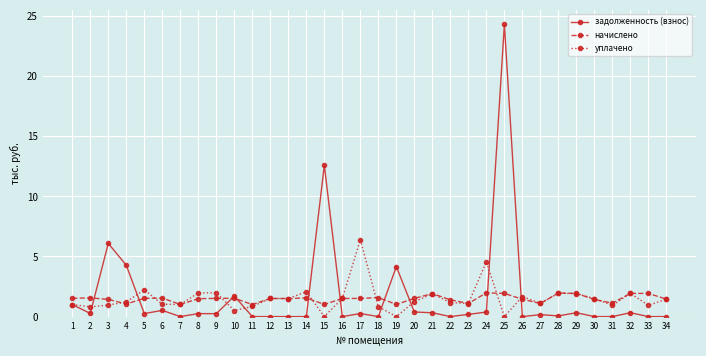

What is the maximum value shown in the chart?

24.3